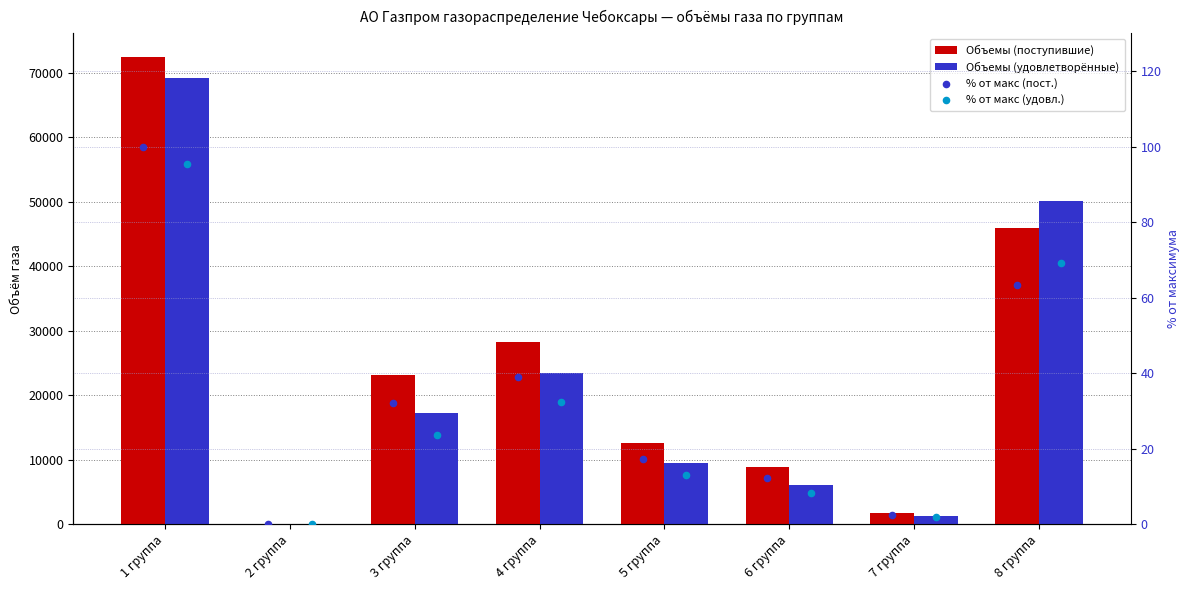

At how many categories does at least one series exceed 21643?

4